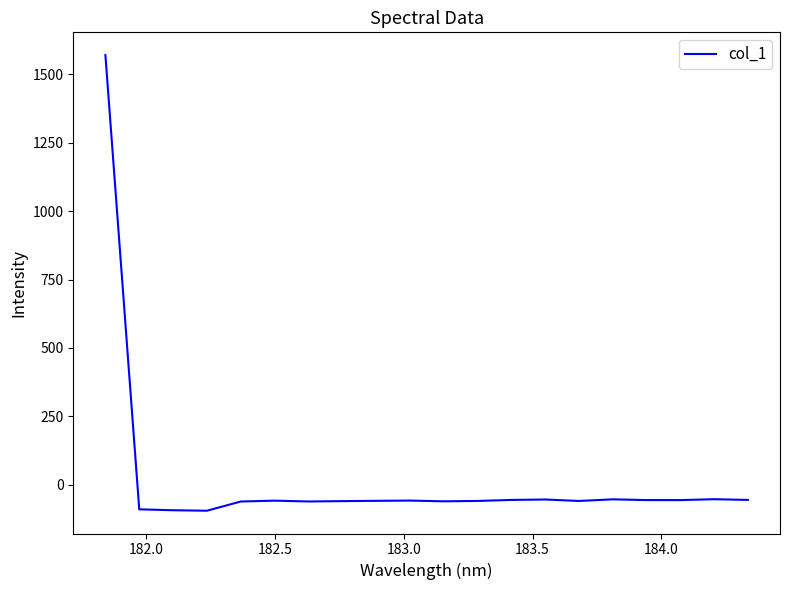

Count the number of values greater than -58.

8